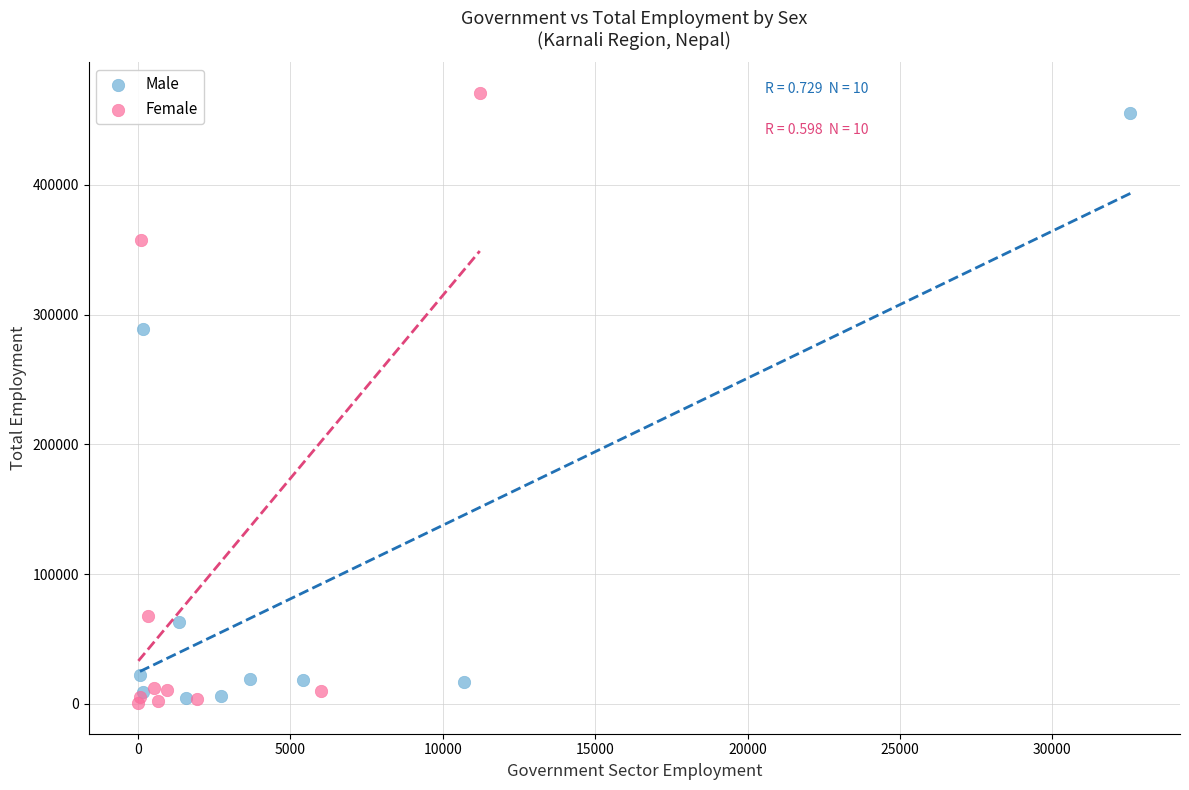

Which series has the widest spread of Y values?

Female